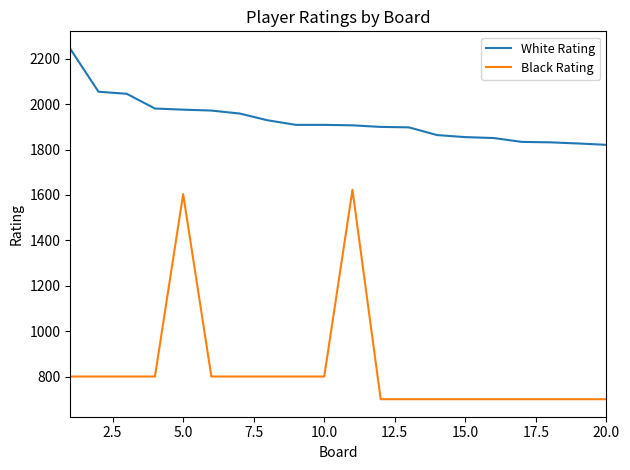

True or false: Black Rating and White Rating cross at least once.

False